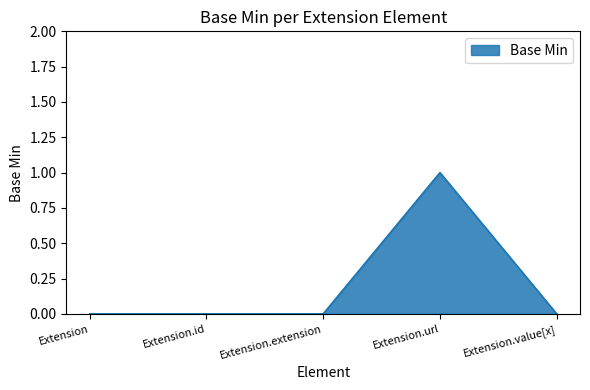

The value at Extension is 1. True or false?

False